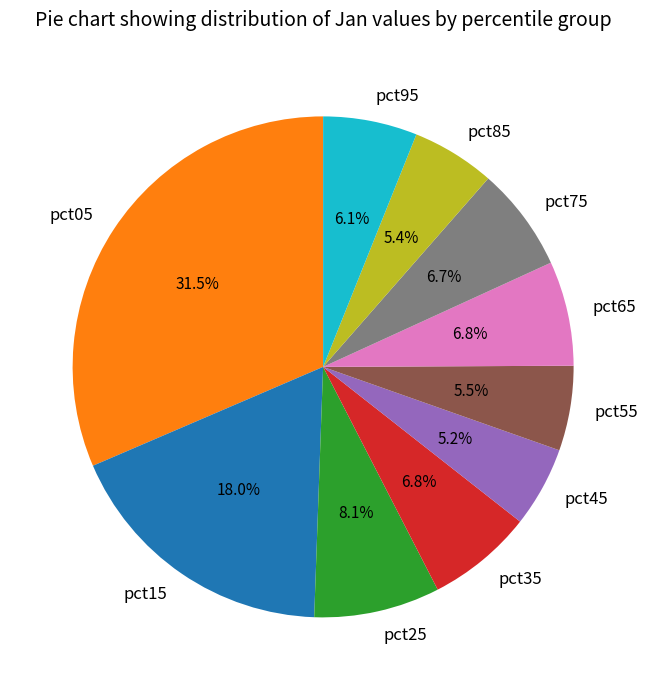

Count the number of slices in the pie.

10